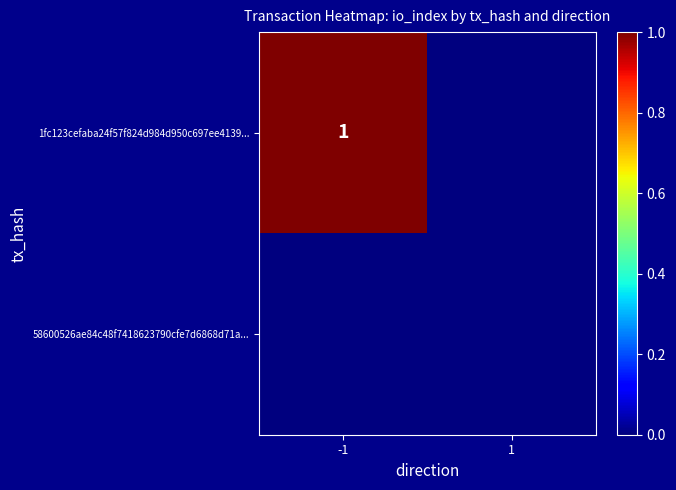

True or false: 1fc123cefaba24f57f824d984d950c697ee4139... has a value of 1 at -1.

True